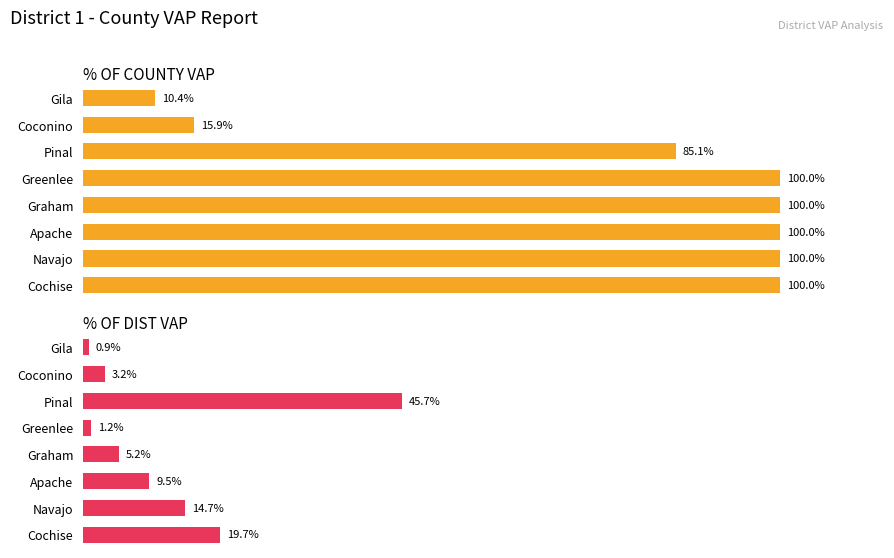

What is the difference between the highest and lowest values at Graham?

0.9